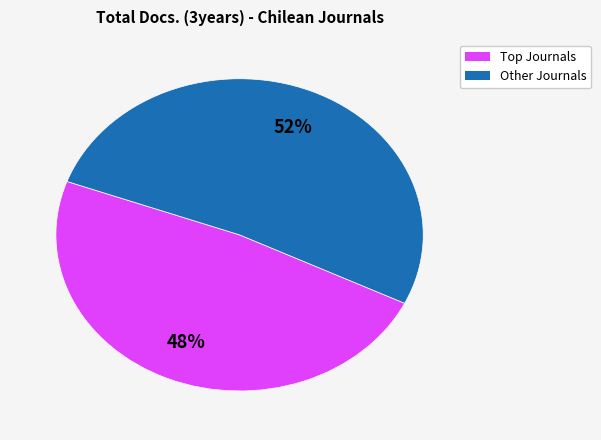

Is there a majority slice in this chart?

Yes